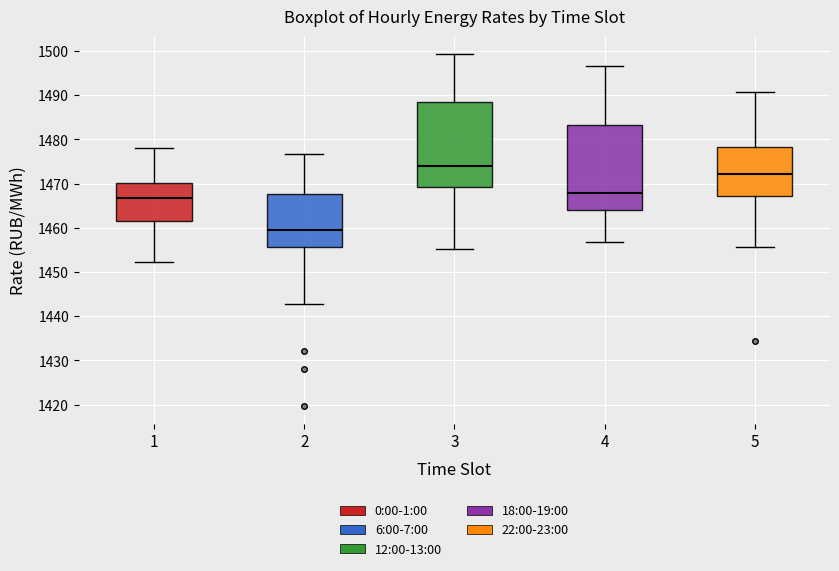

Reading left to right, transcribe this box plot: for each box, give where its median line is, the range the box spans, and where its two whiskers end, as read against the y-axis. The values are not printed on the chart, so give them approximately, as read against the axis.

1: median 1467, box 1462 to 1470, whiskers 1452 to 1478
2: median 1460, box 1456 to 1468, whiskers 1443 to 1477
3: median 1474, box 1469 to 1488, whiskers 1455 to 1499
4: median 1468, box 1464 to 1483, whiskers 1457 to 1497
5: median 1472, box 1467 to 1478, whiskers 1456 to 1491